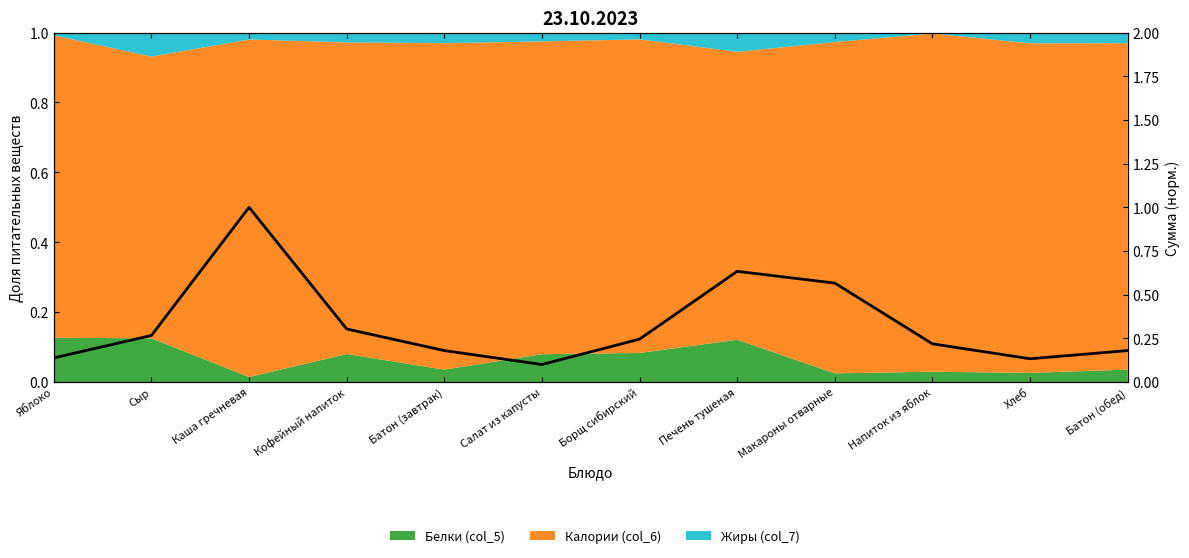

What is the difference between the values at Яблоко and Борщ сибирский?

0.1